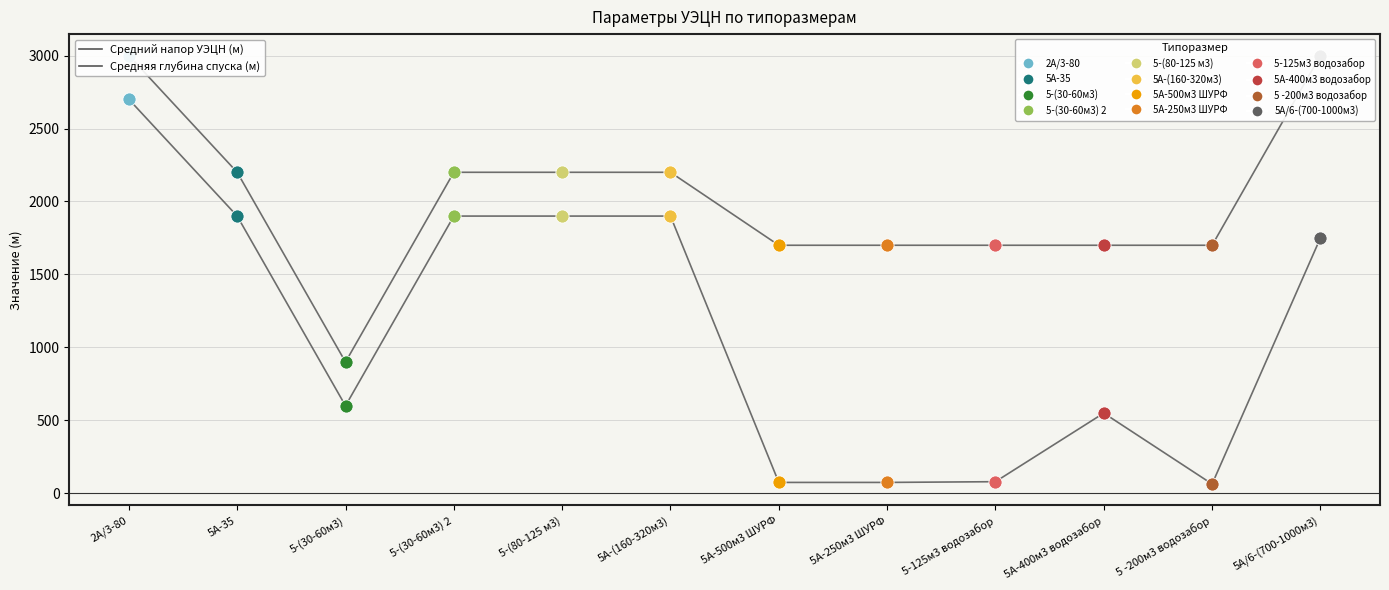

At how many categories does at least one series exceed 1098?

11